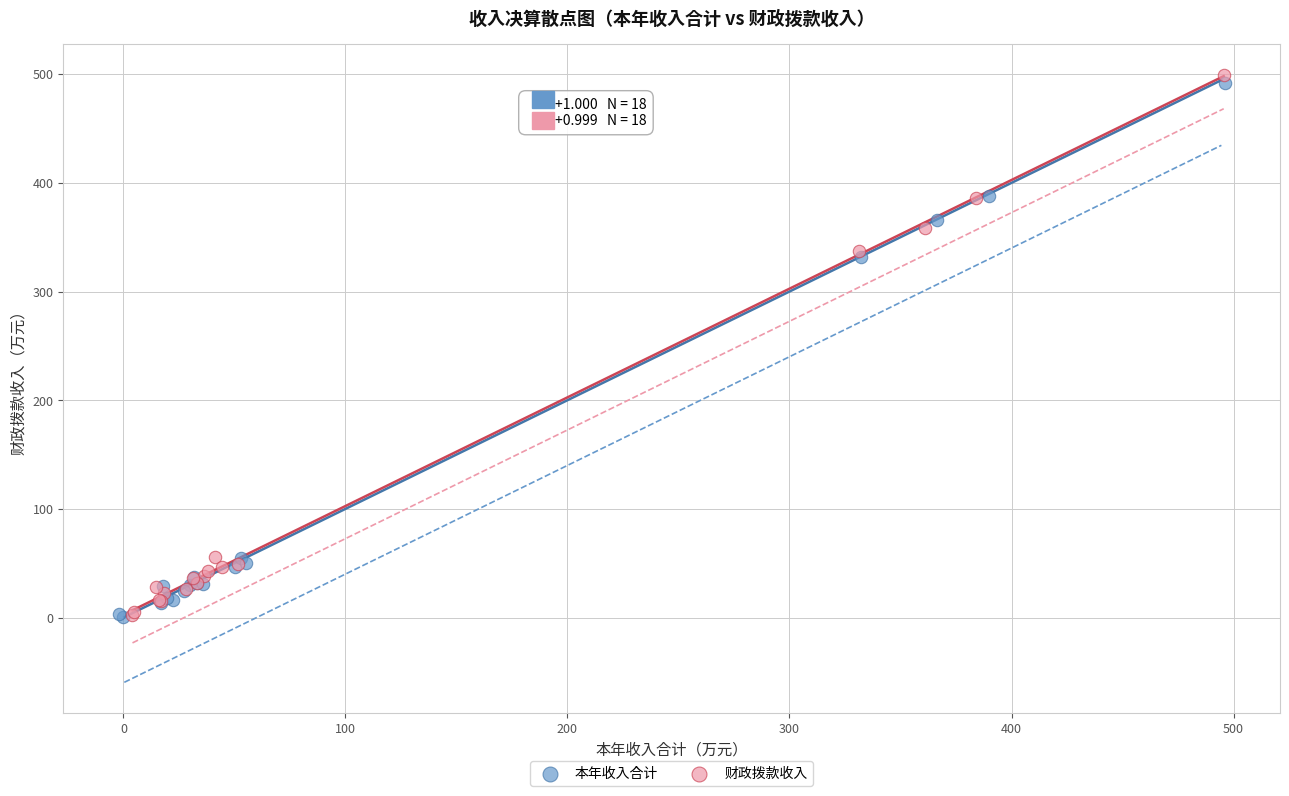

Which series has the largest Y range (max minus min)?

财政拨款收入